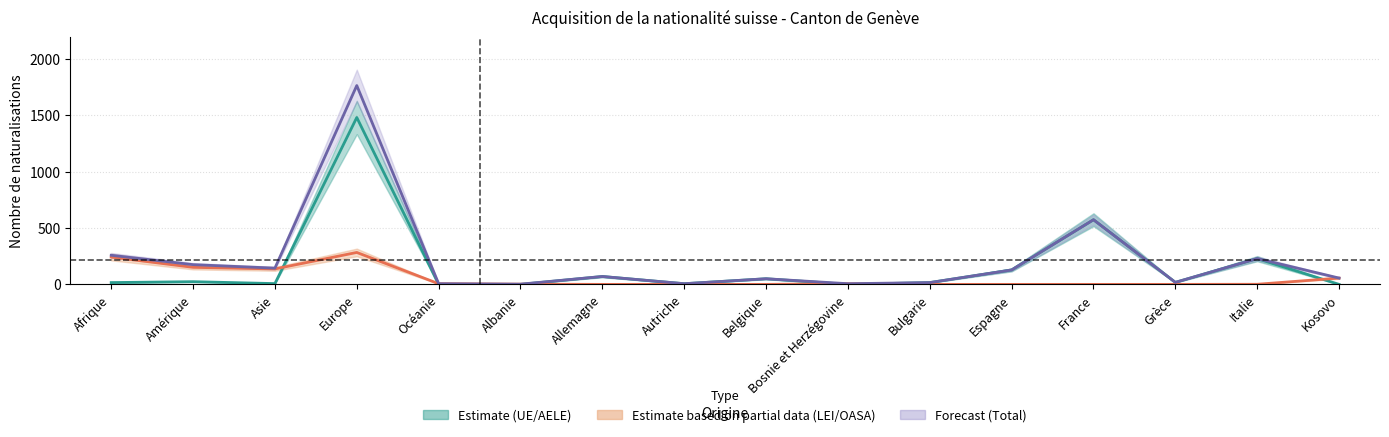

How many lines are shown in the chart?

3